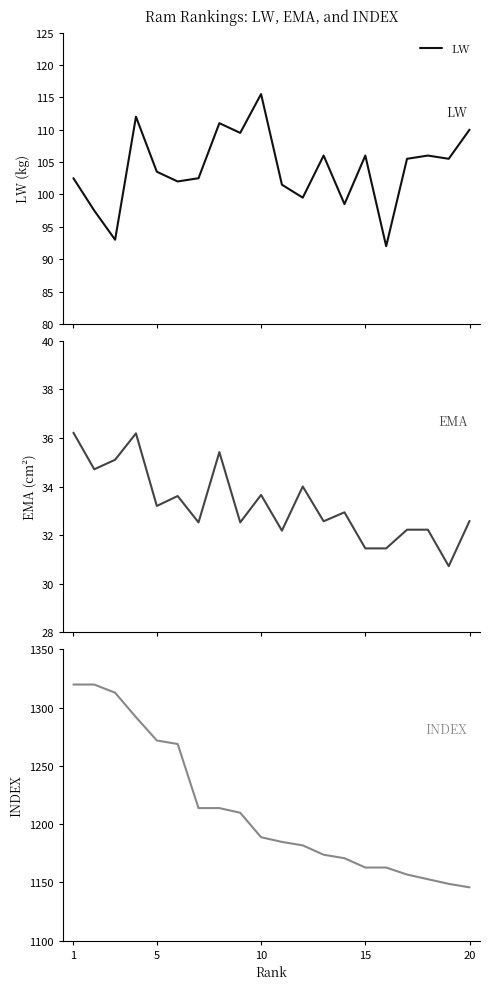

Does the chart have visible grid lines?

No